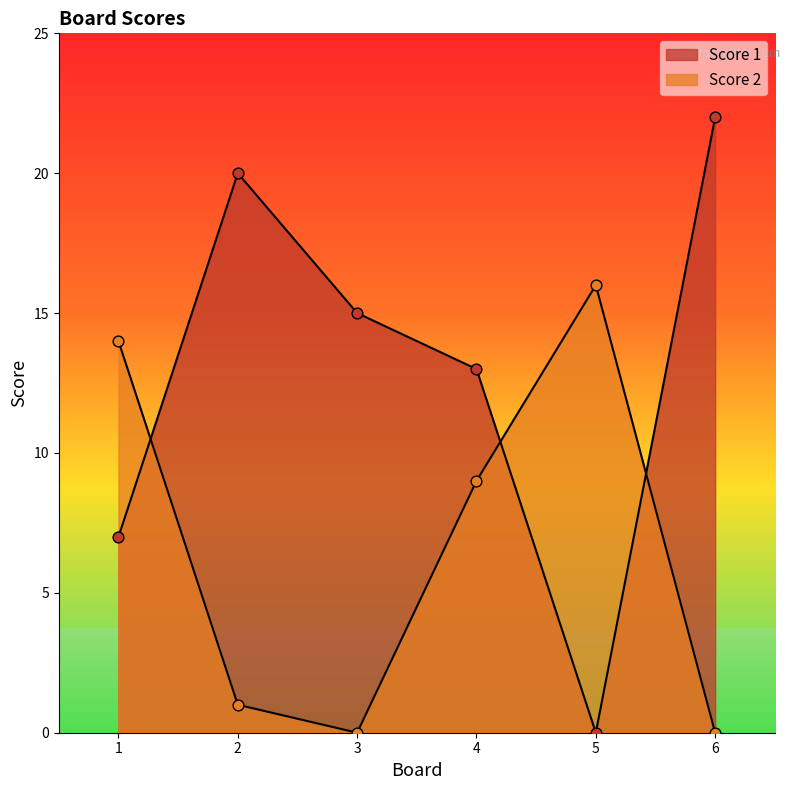

What are all the series names shown in the legend?

Score 1, Score 2